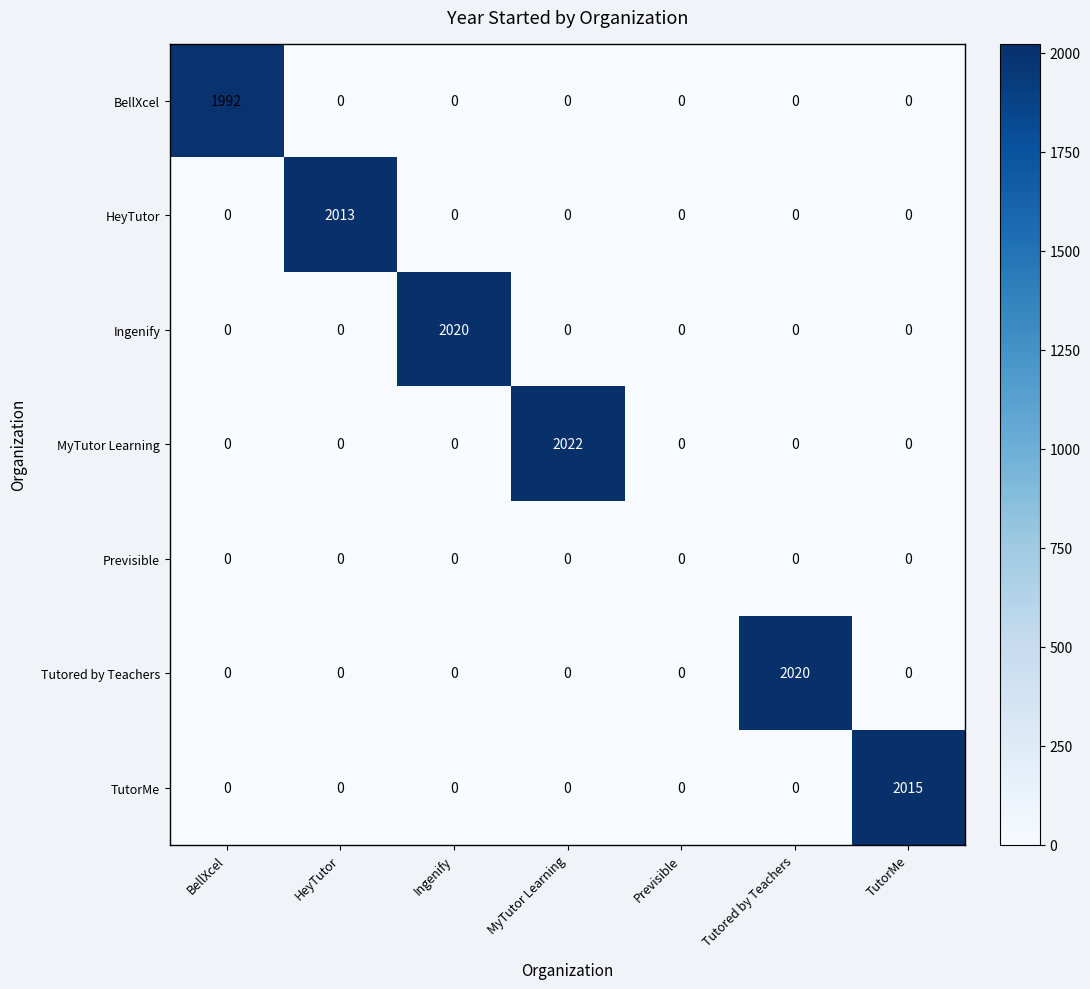

Which series has the largest total across all categories?

MyTutor Learning